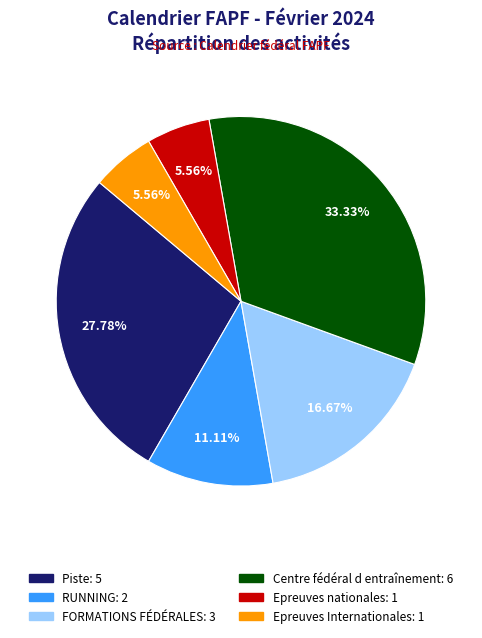

Is it true that Epreuves nationales is 1% of the pie?

False